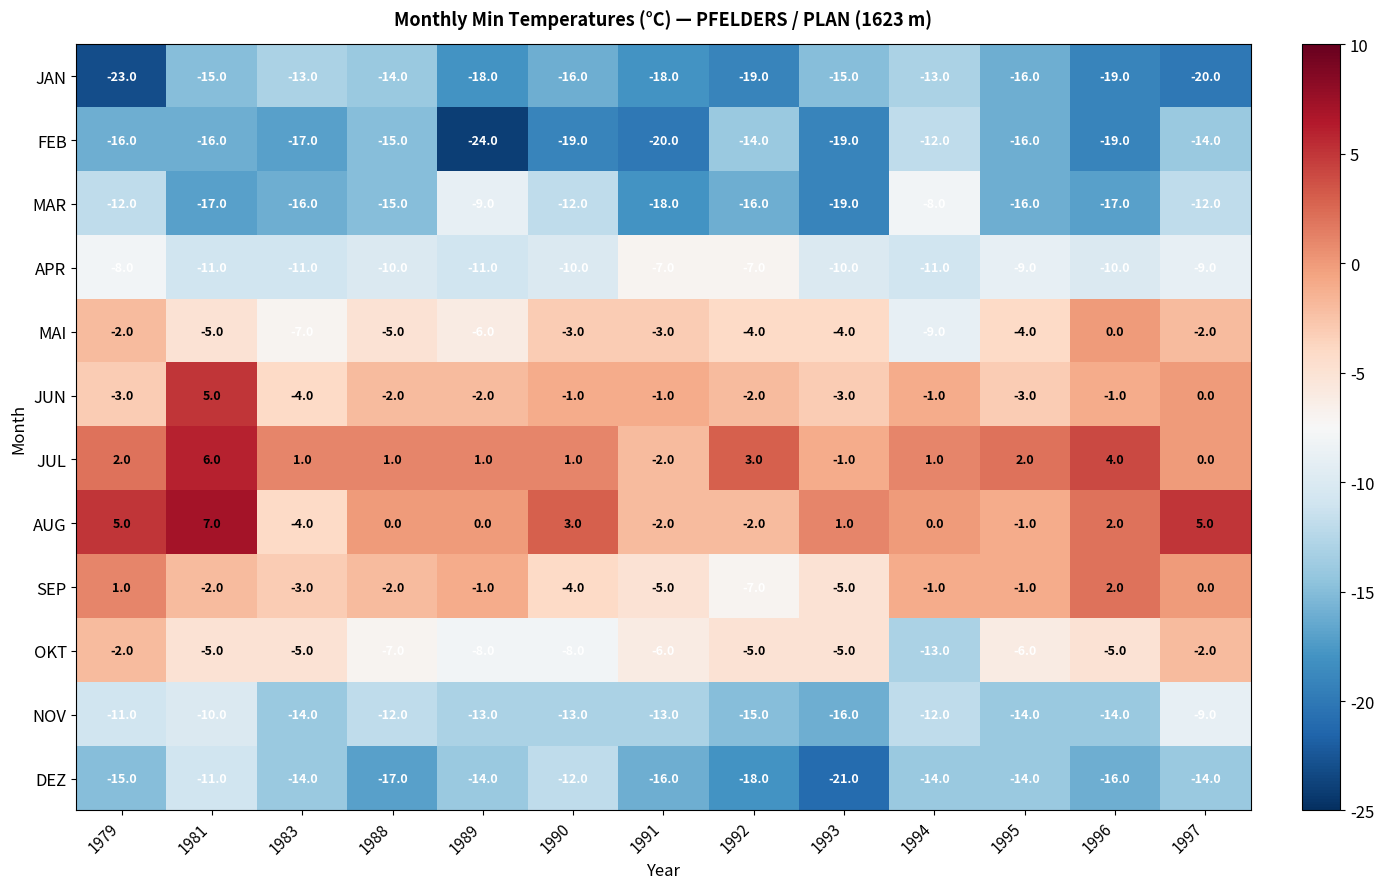

What is the difference between the AUG values at 1996 and 1995?

3